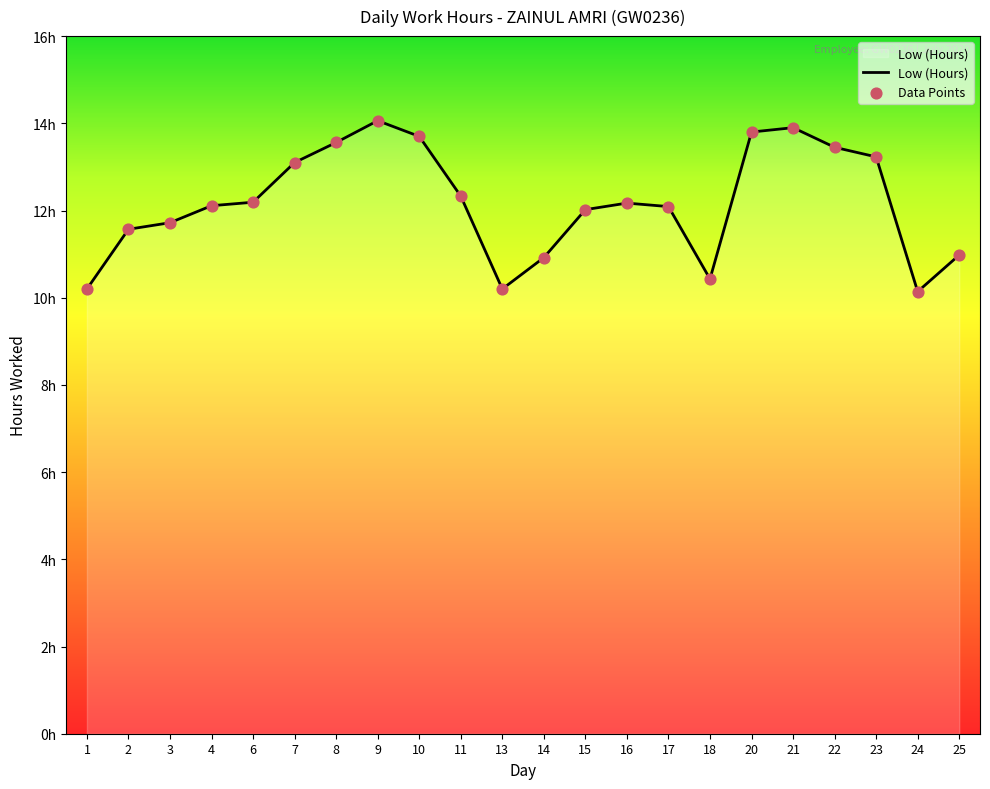

Which has a higher value, 10 or 4?

10